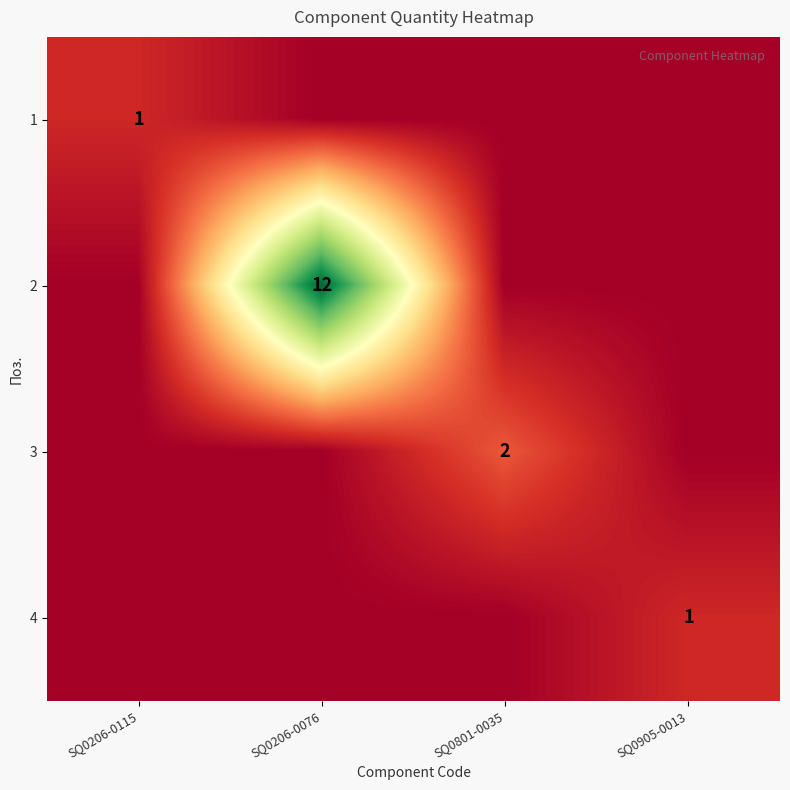

What is the difference between the 1 values at SQ0905-0013 and SQ0206-0115?

1